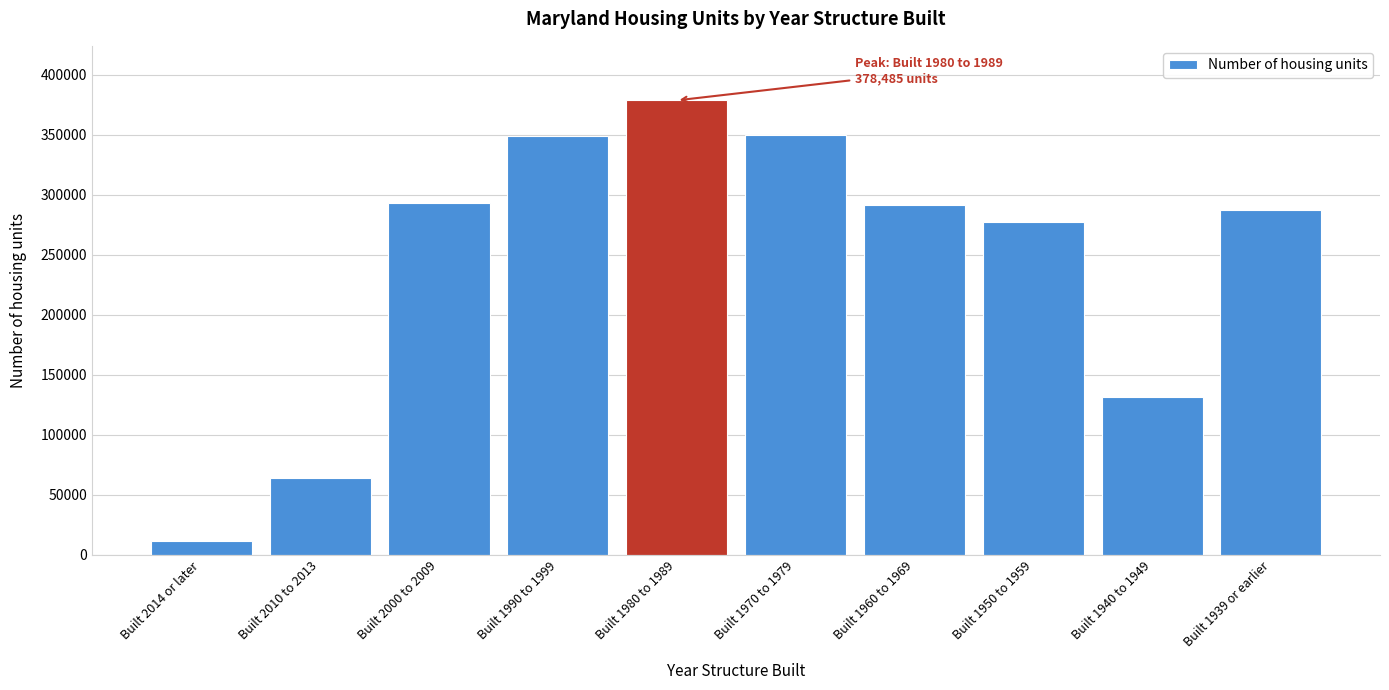

What is the value of the 10th bar from the left?

287138